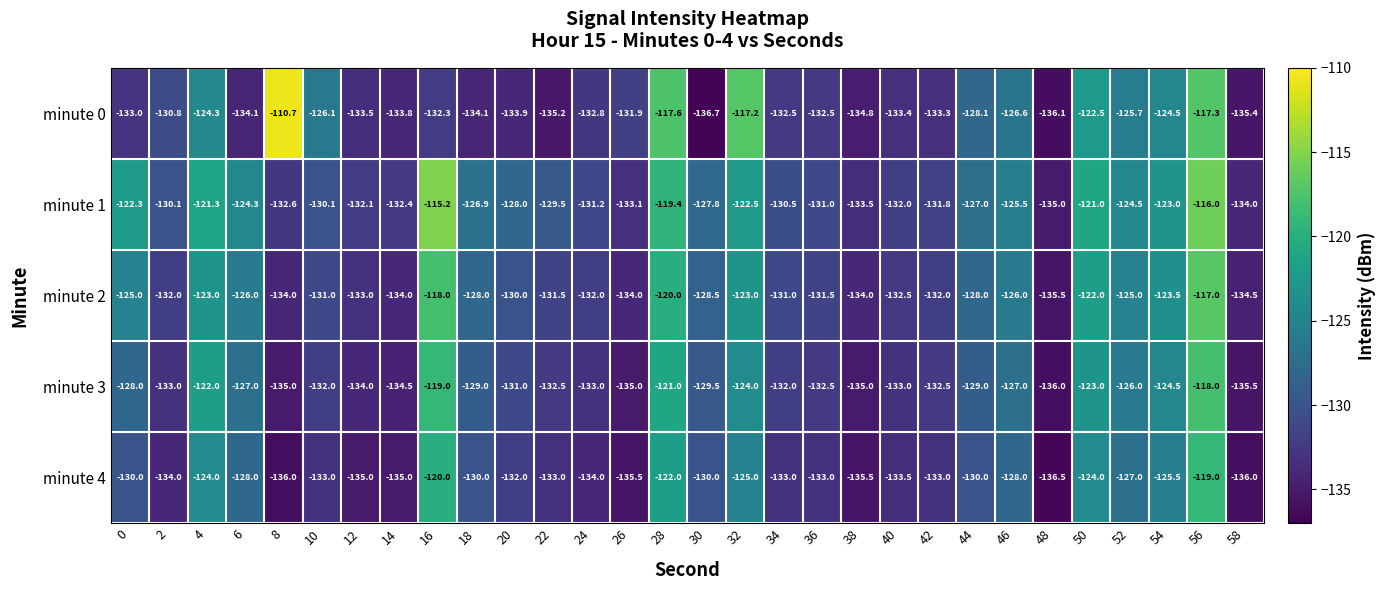

Rank the series at 48 from lowest to highest value.

minute 4, minute 0, minute 3, minute 2, minute 1